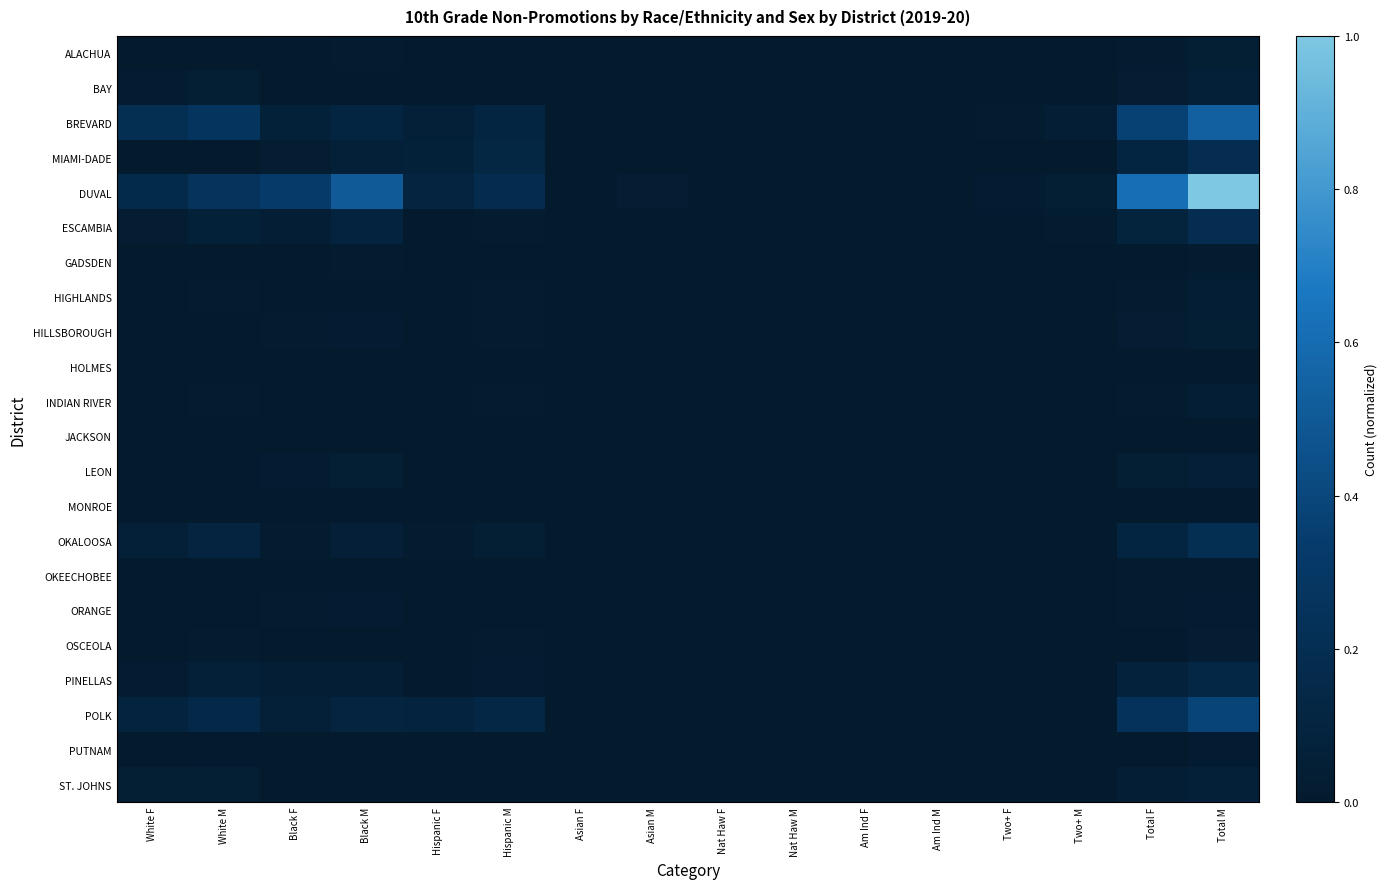

How many series are shown in this chart?

22